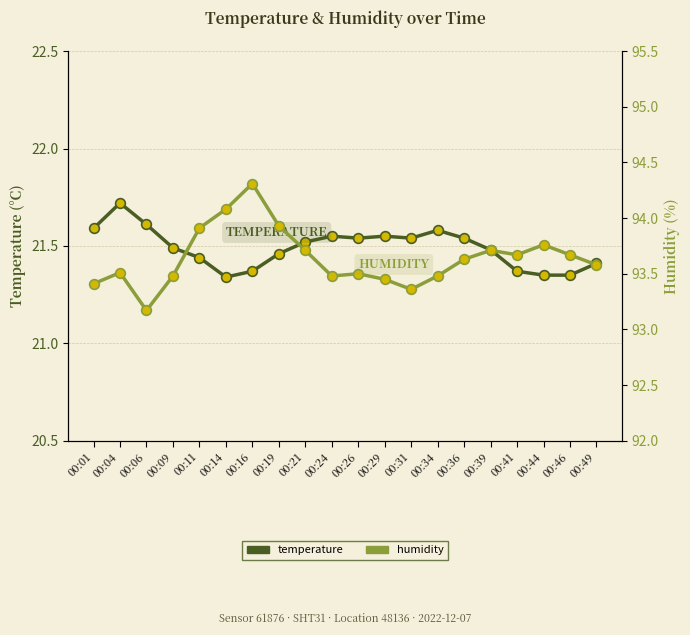

Does the chart display data point markers on the line(s)?

Yes